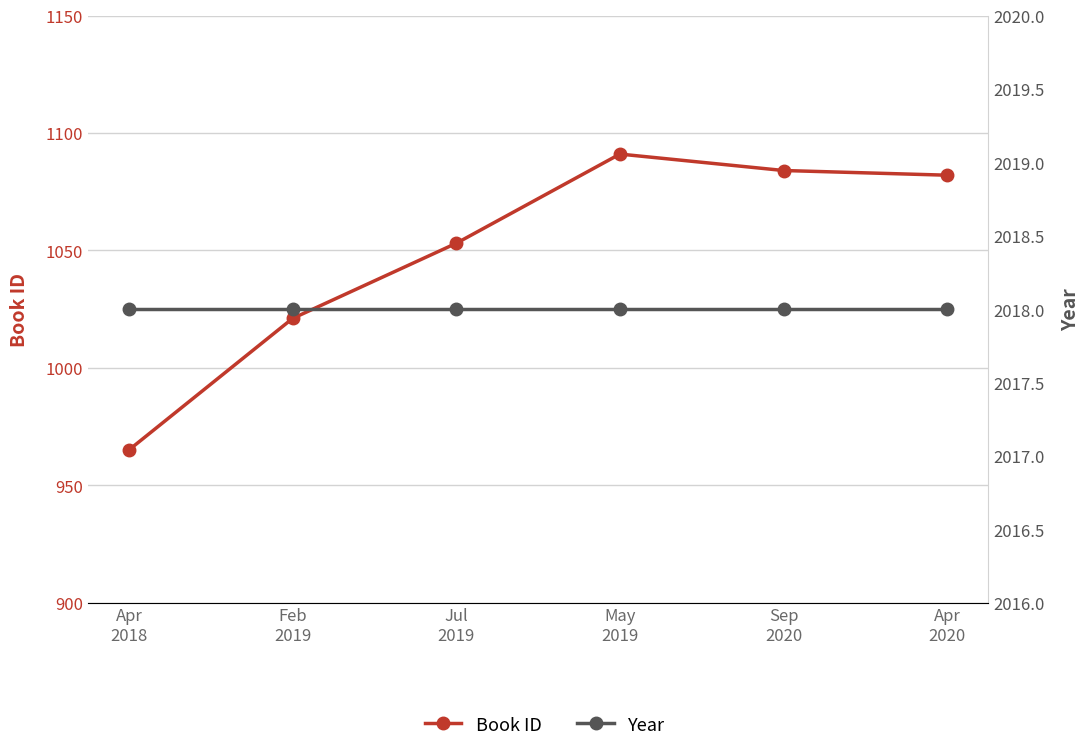

At how many categories does at least one series exceed 1400?

6